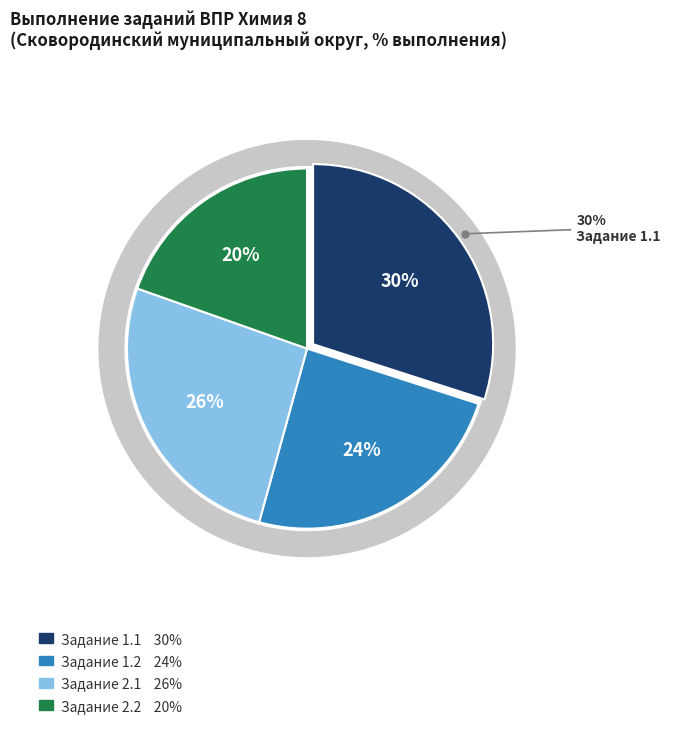

True or false: 2.1 accounts for 17% of the total.

False